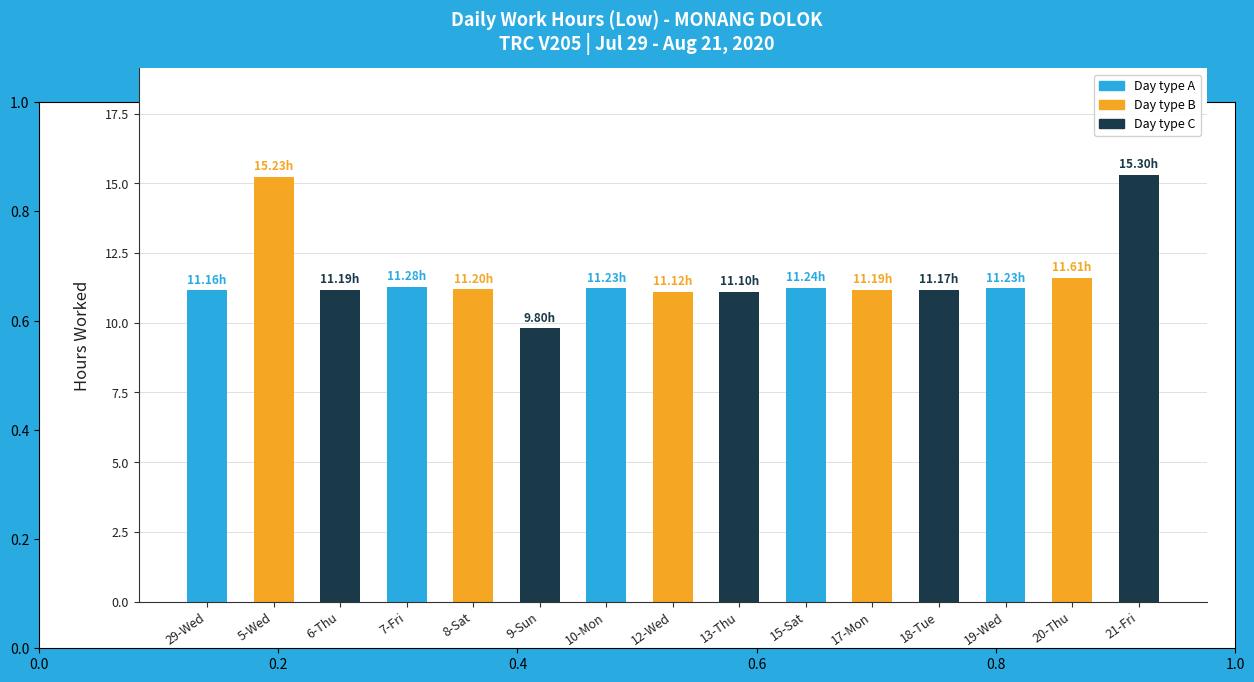

What is the greatest value displayed?

15.3